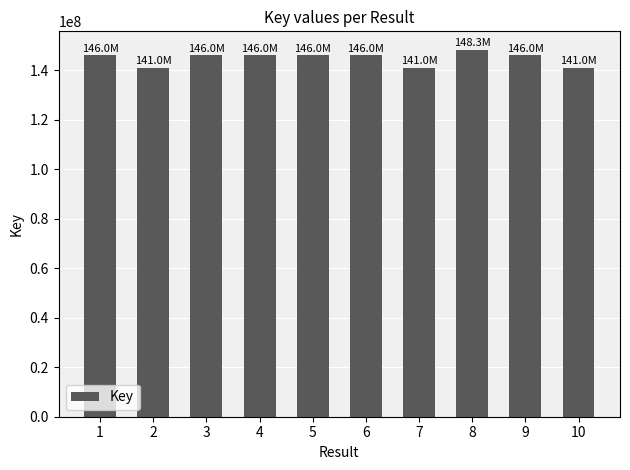

The value at 6 is 145964238. True or false?

True